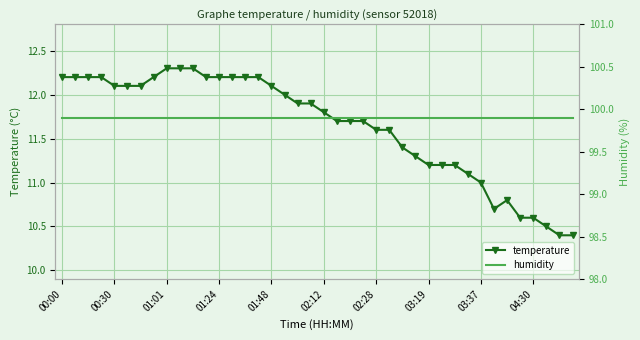

What is the difference between the second highest and second lowest values in the temperature series?

1.9